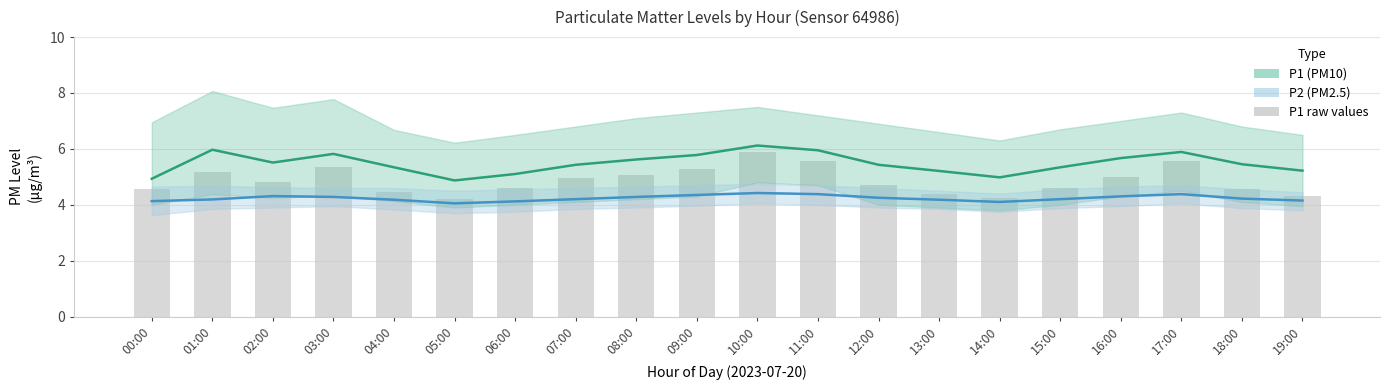

What is the label of the 10th bar from the left?

09:00